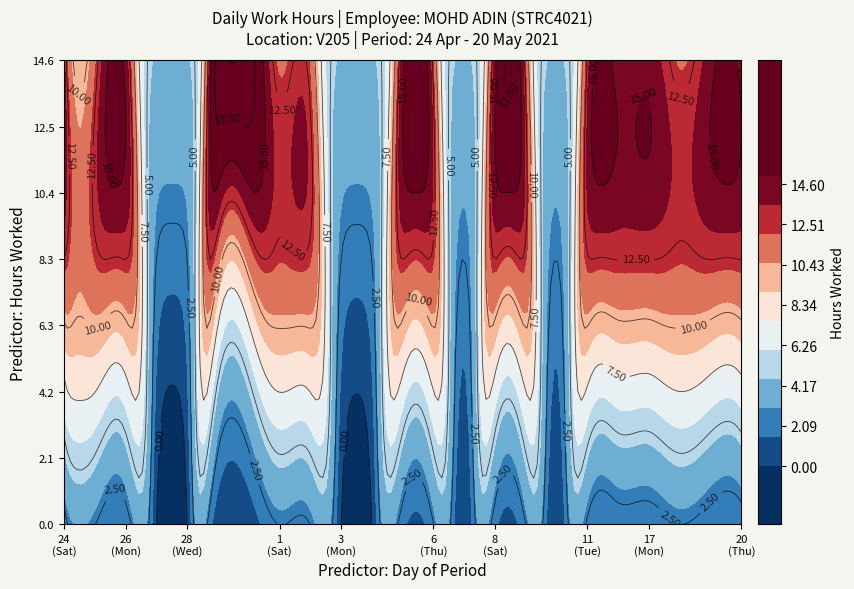

What is the sum of the values at 20 and 19?

22.9